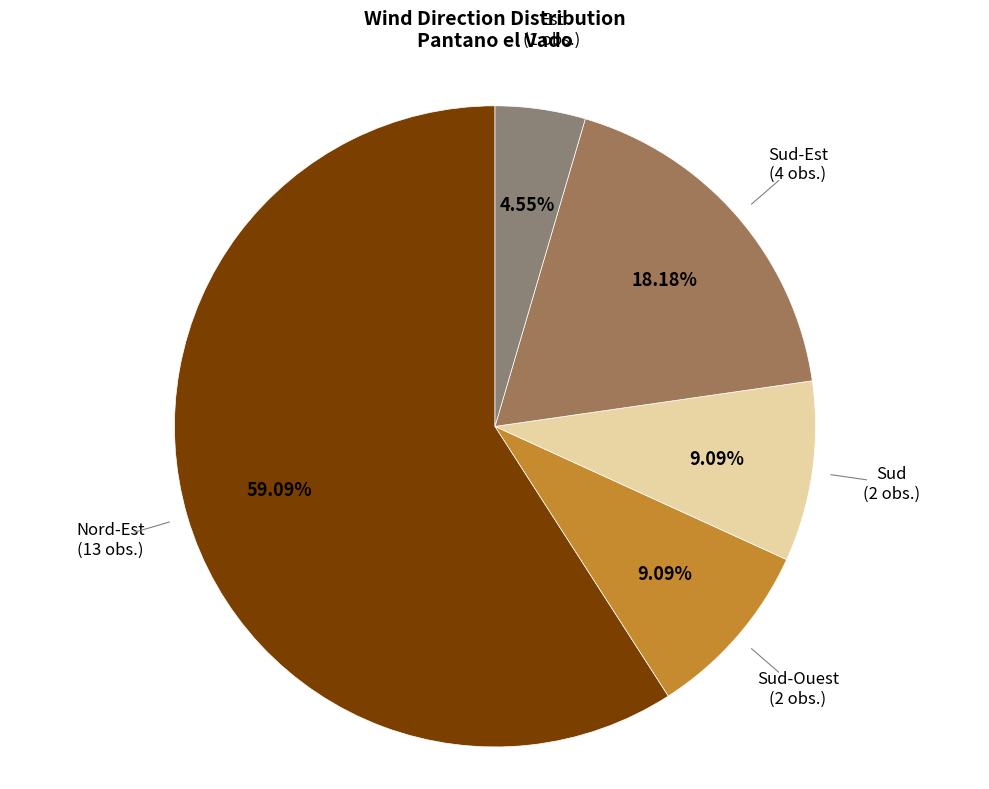

What percentage is the Est slice, to the nearest percent?

5%